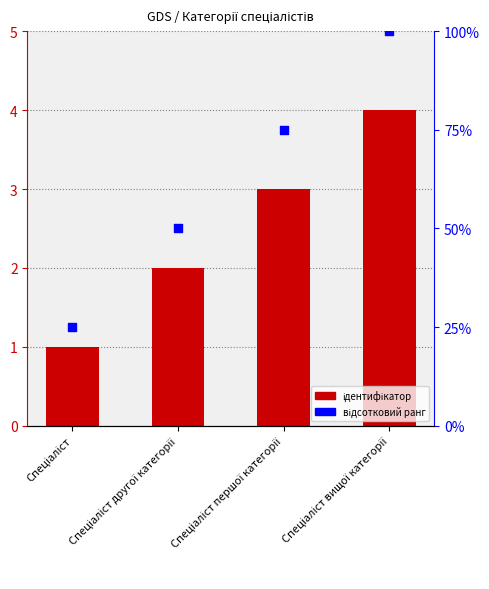

At how many categories does at least one series exceed 95?

1